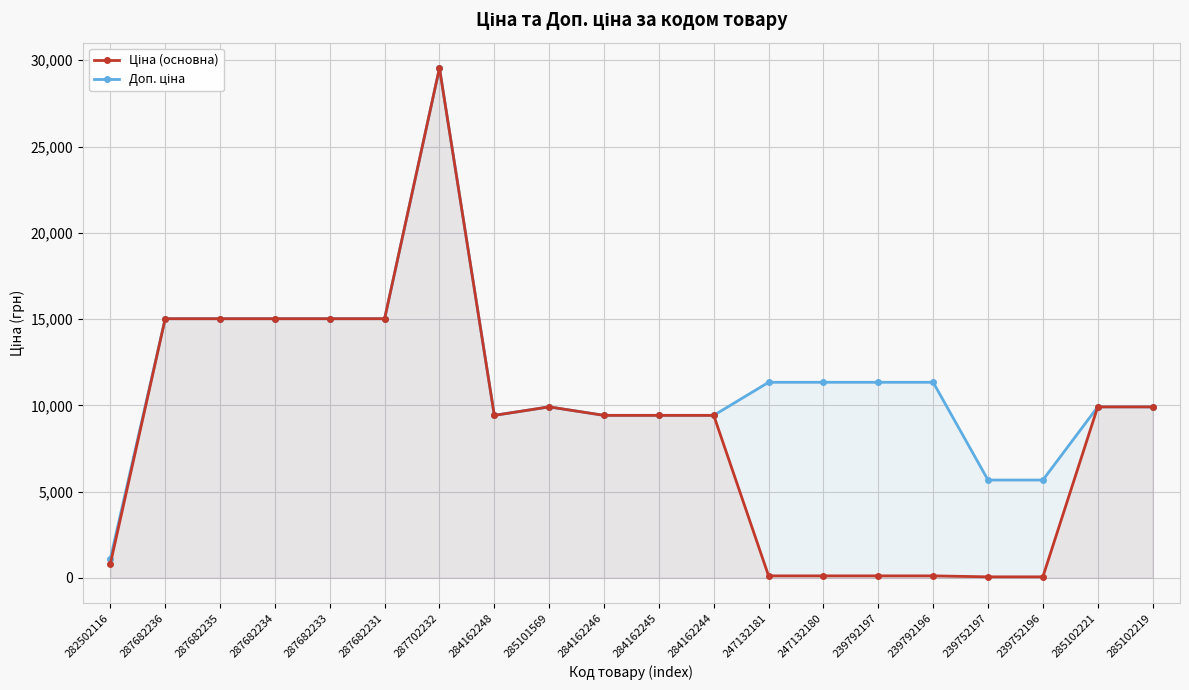

True or false: Ціна (основна) and Доп. ціна intersect in this chart.

False